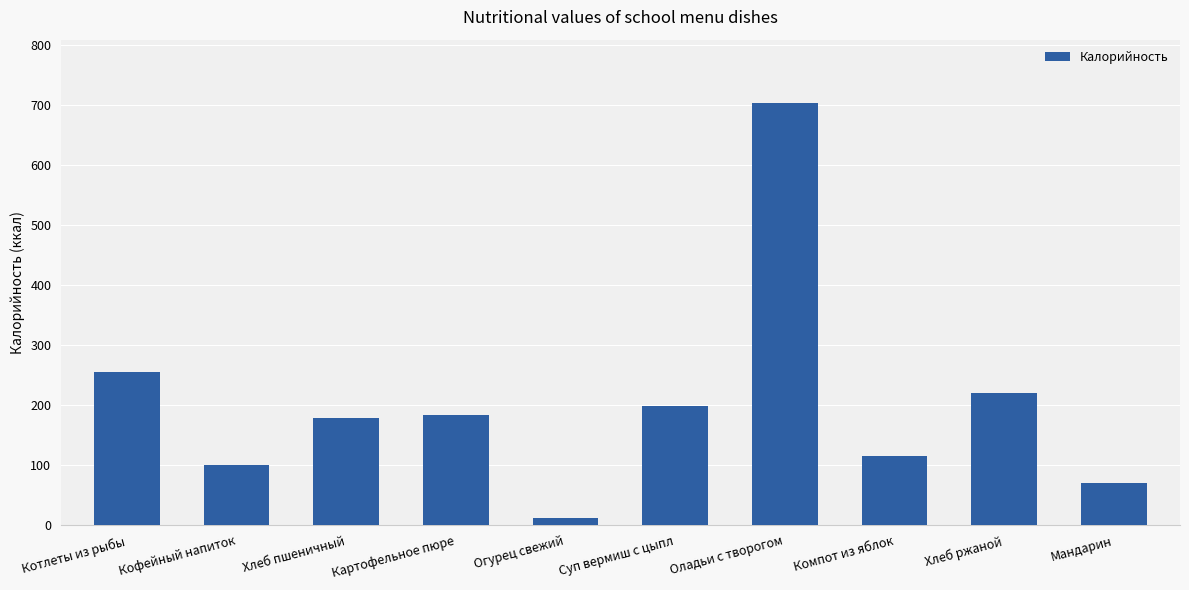

Where does the data first go above 183?

Котлеты из рыбы